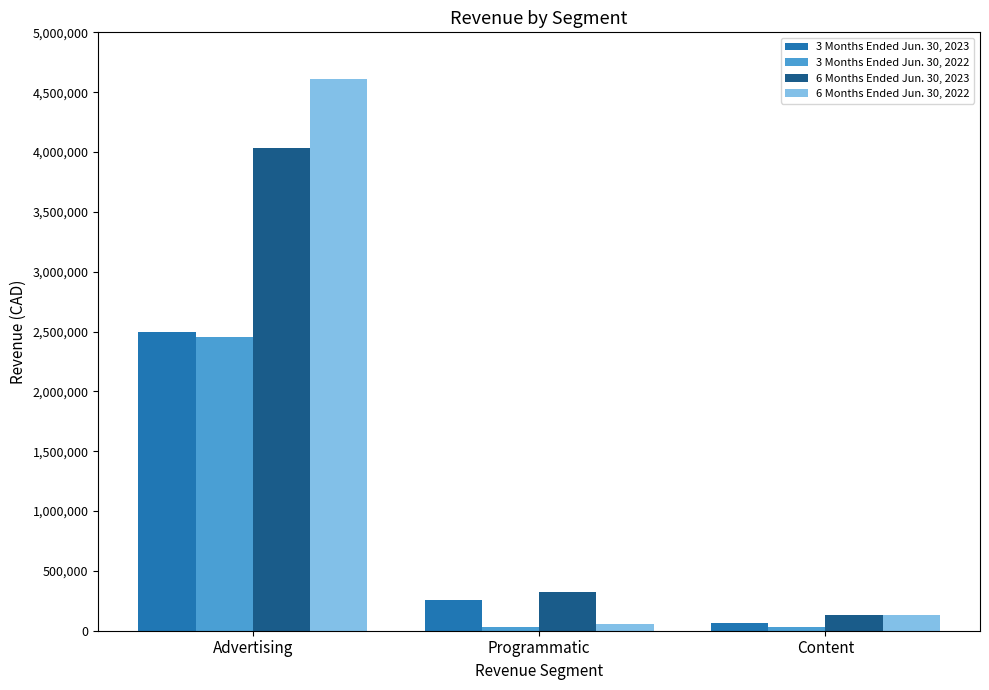

What is the value of the 6 Months Ended Jun. 30, 2022 bar at the 1st from the left?

4613205